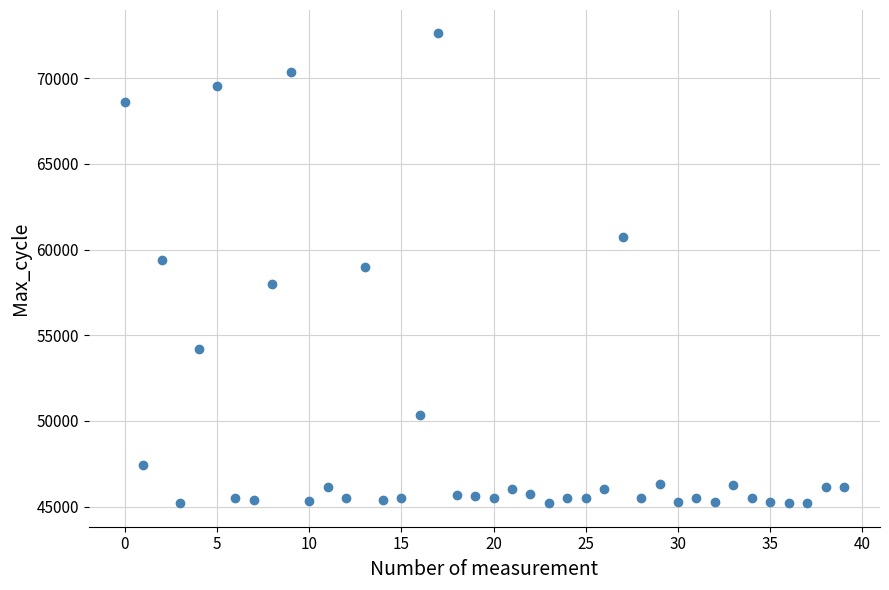

What is the range of Y values (max minus min)?

27413